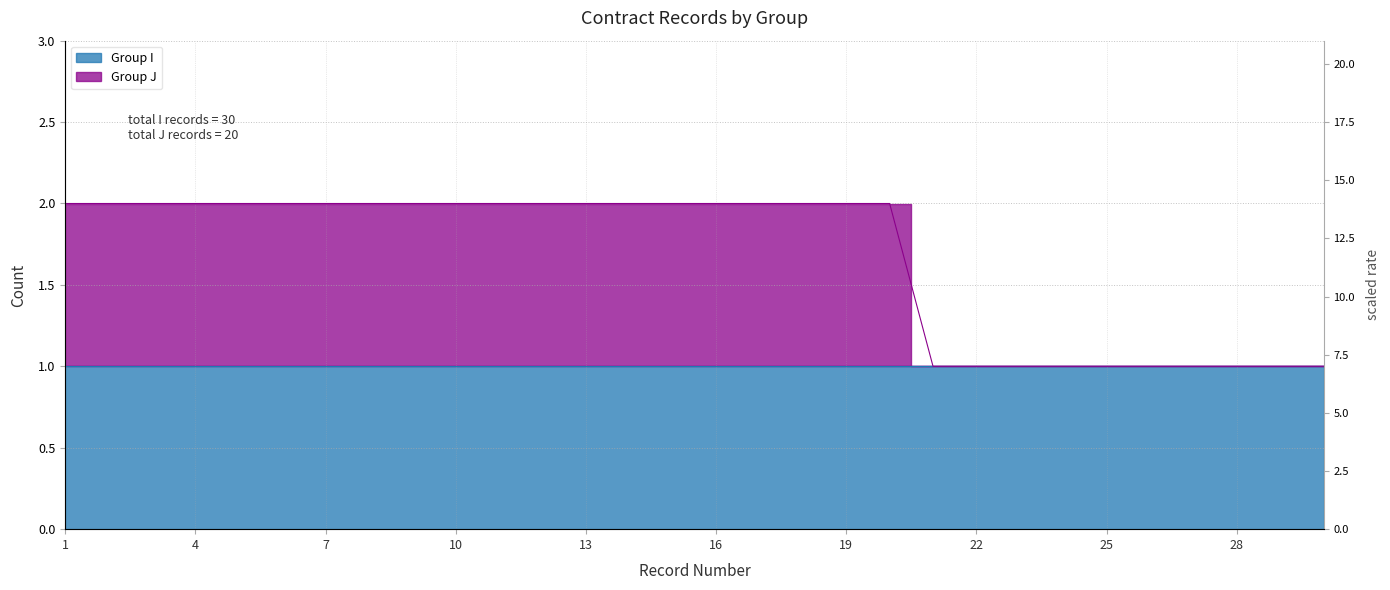

What is the difference between the maximum and second lowest values?

1